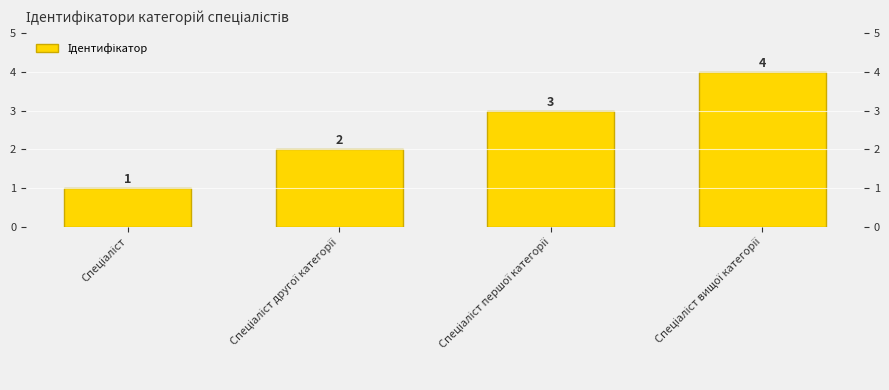

What is the difference between the second highest and minimum values?

2